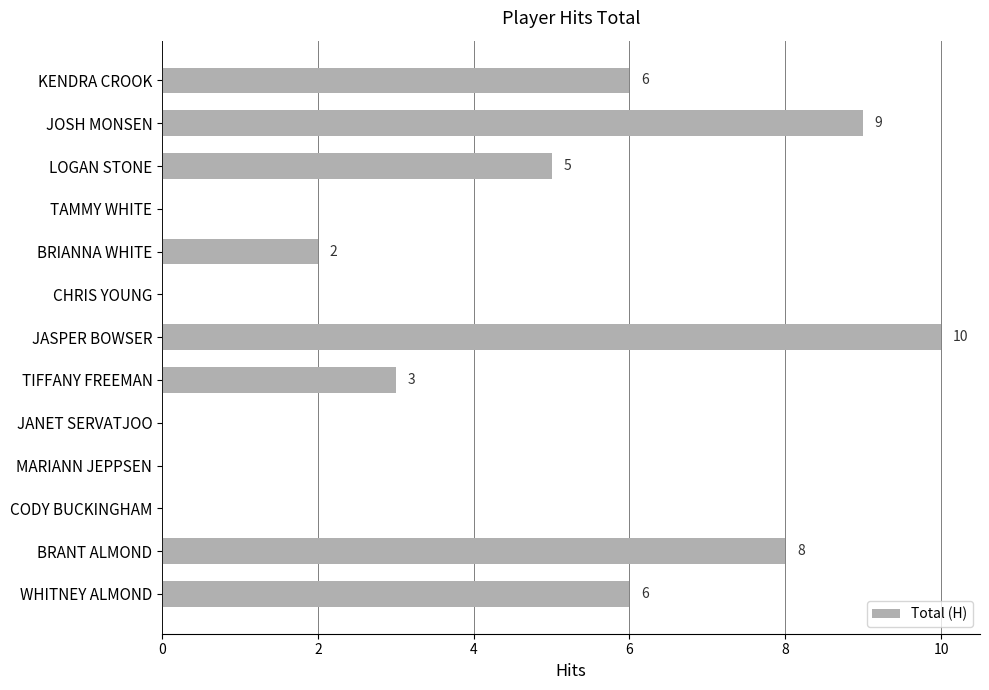

The chart shows a value of 0 at CHRIS YOUNG. True or false?

True